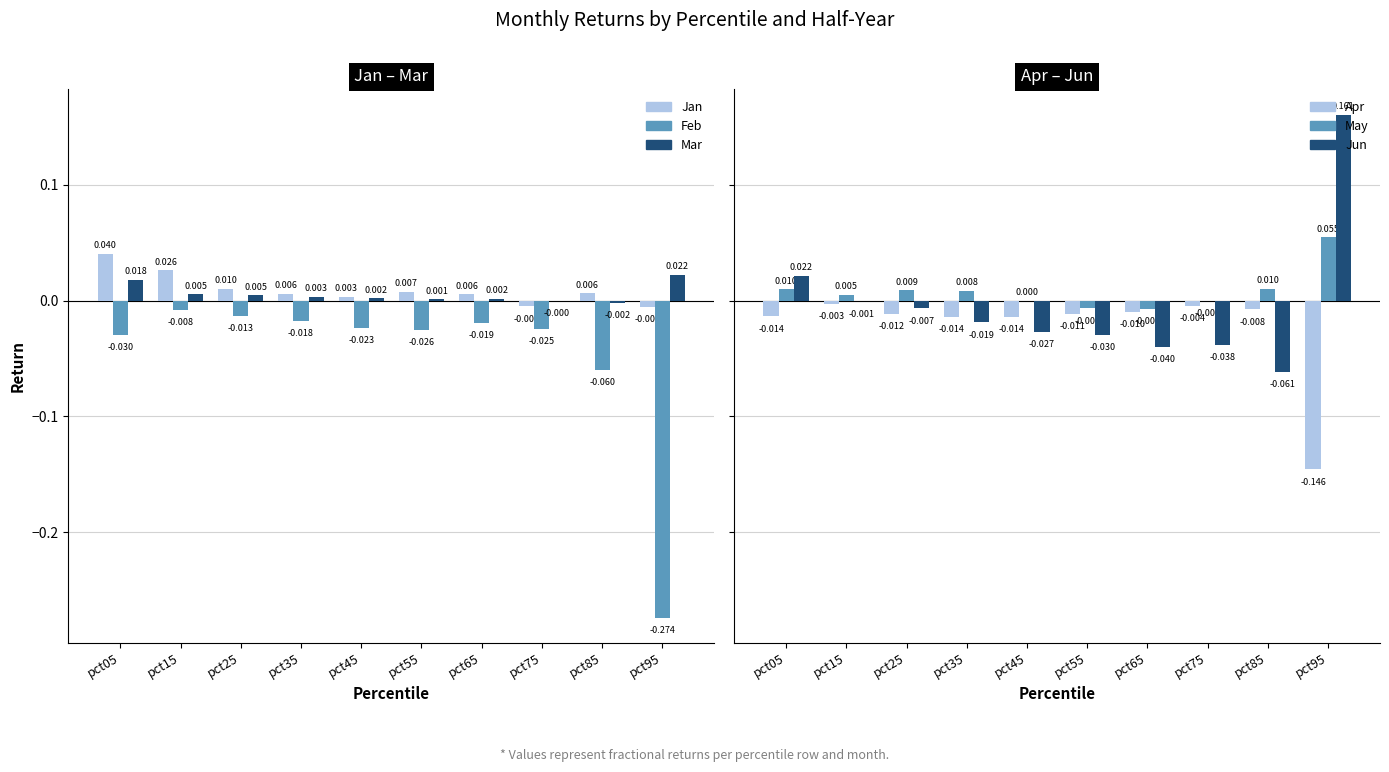

How many values in the Jan series exceed 0?

8